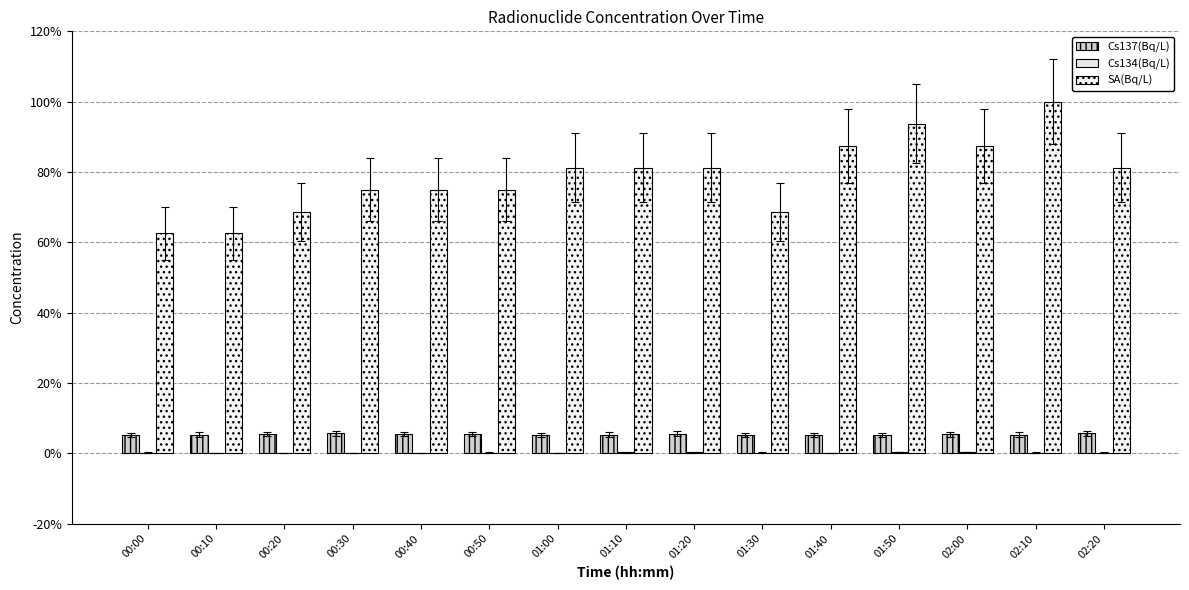

At which category is the sum across all series the highest?

02:10